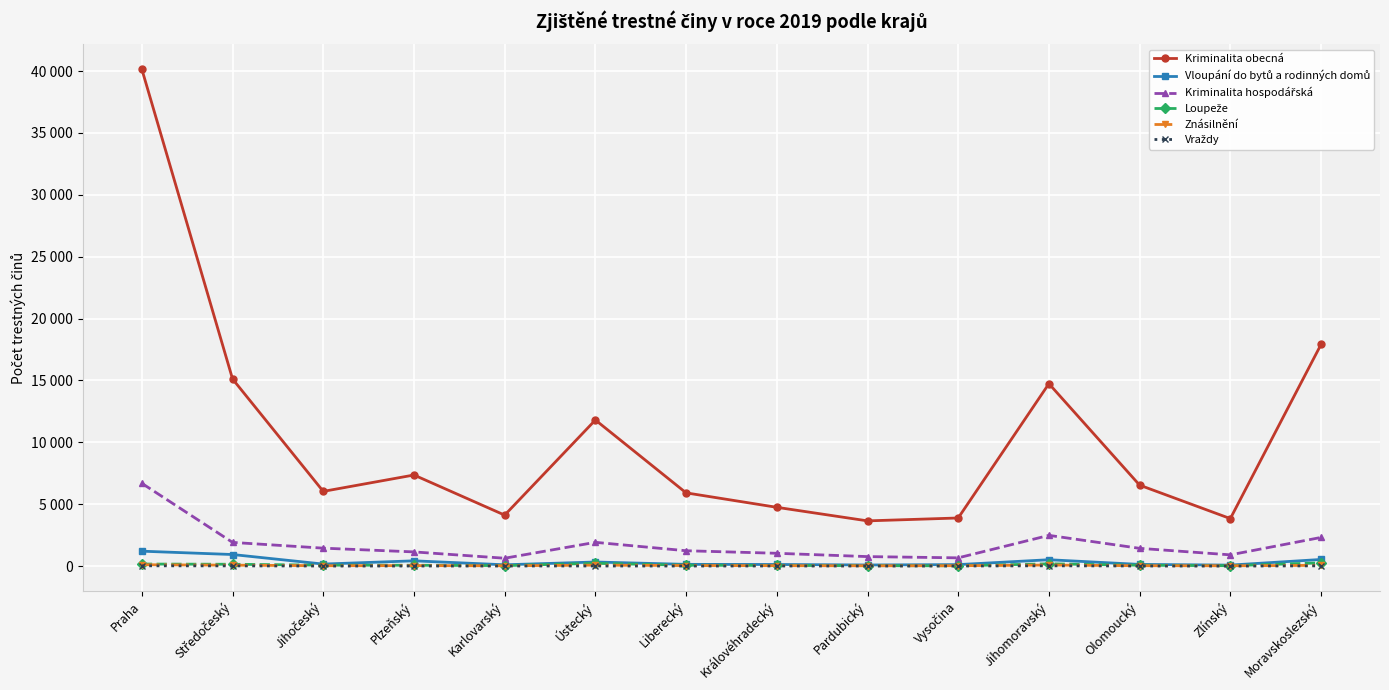

How many data points in Vraždy are above 8?

6